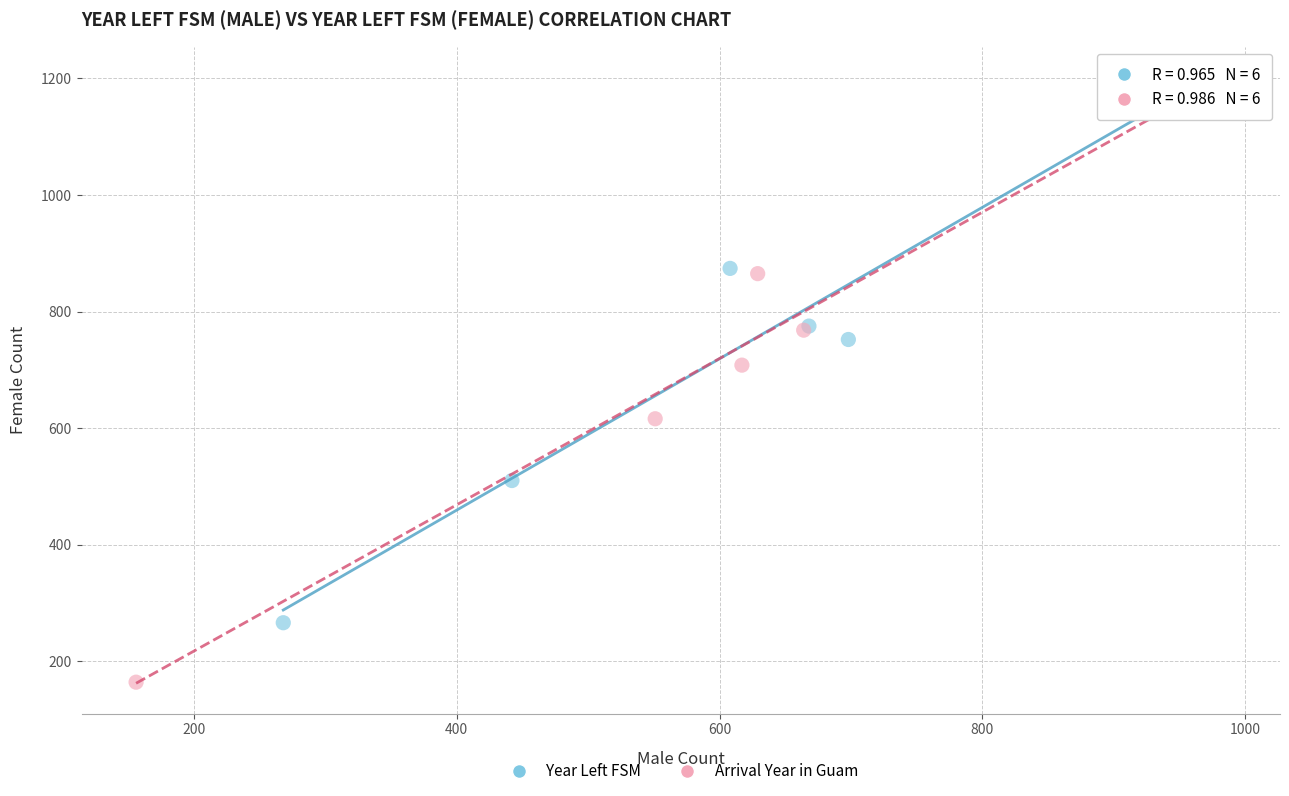

Which series reaches the minimum Y coordinate?

Arrival Year in Guam